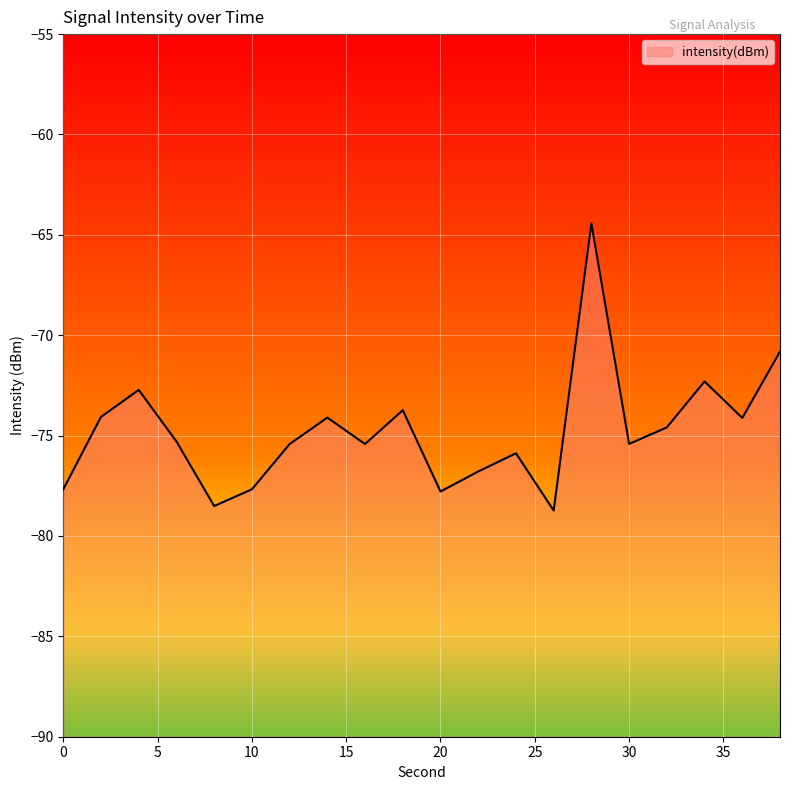

List the labels in order of value, smallest first.

26, 8, 20, 0, 10, 22, 24, 12, 16, 30, 6, 32, 36, 14, 2, 18, 4, 34, 38, 28